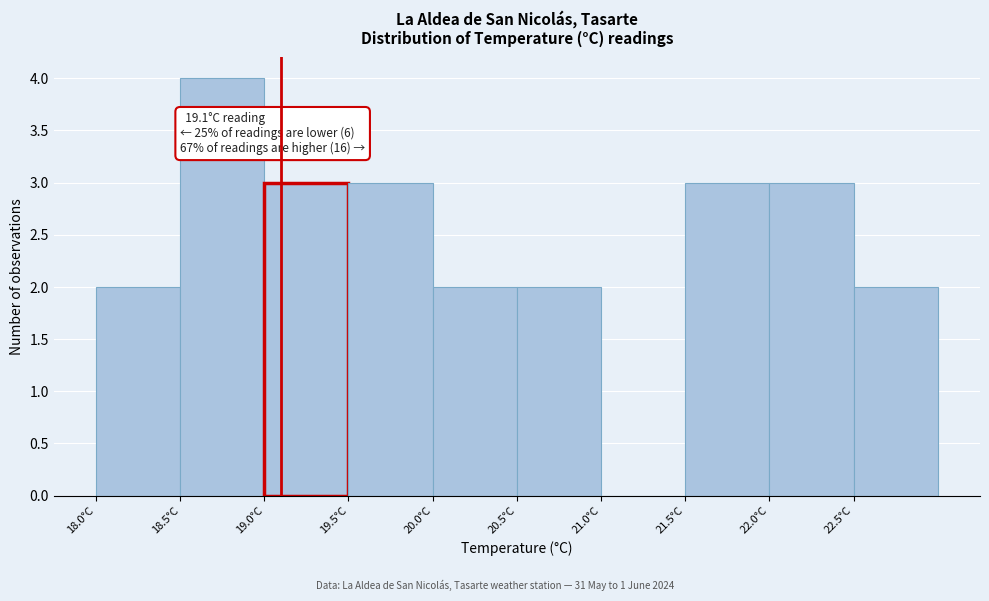

Over which range of the x-axis is the bar tallest?

18.5 to 19.0